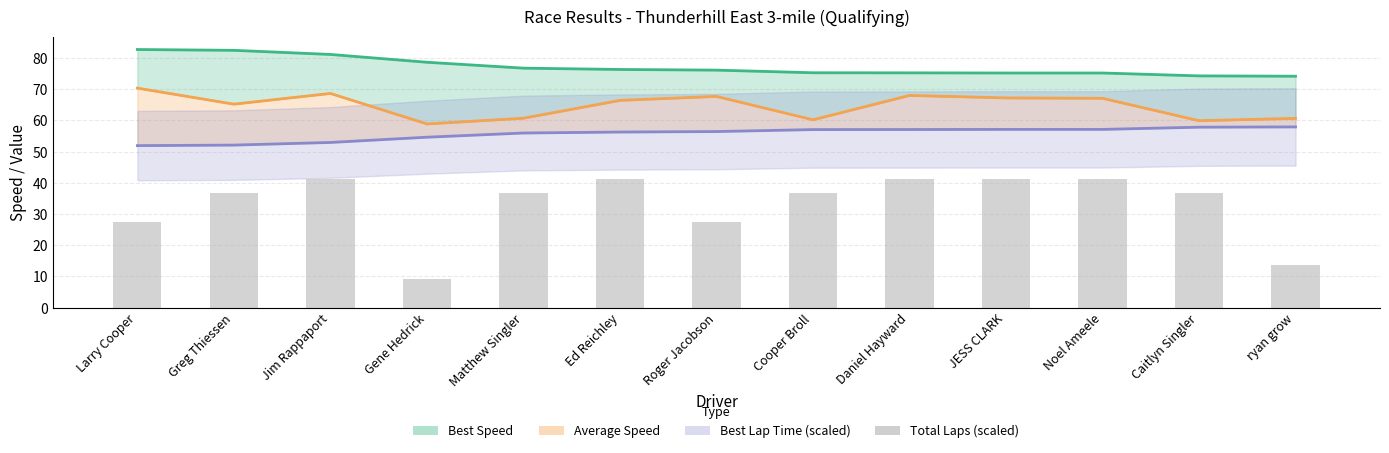

What is the label of the 5th bar from the left?

Matthew Singler